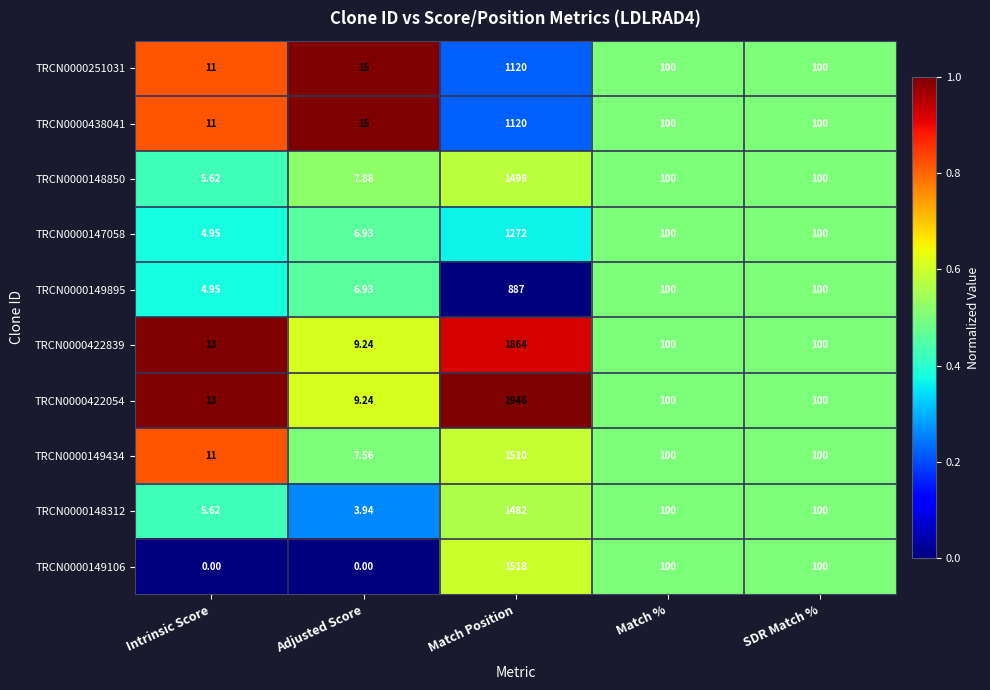

Which category has the highest value across all series?

Match Position